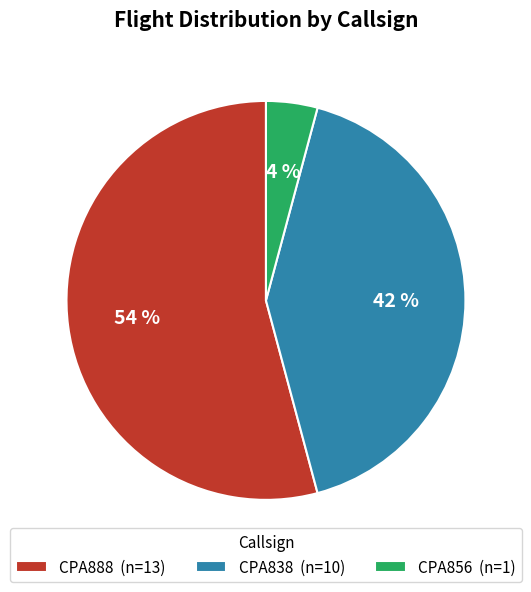

To the nearest percent, what is the combined percentage of CPA888 and CPA856?

58%